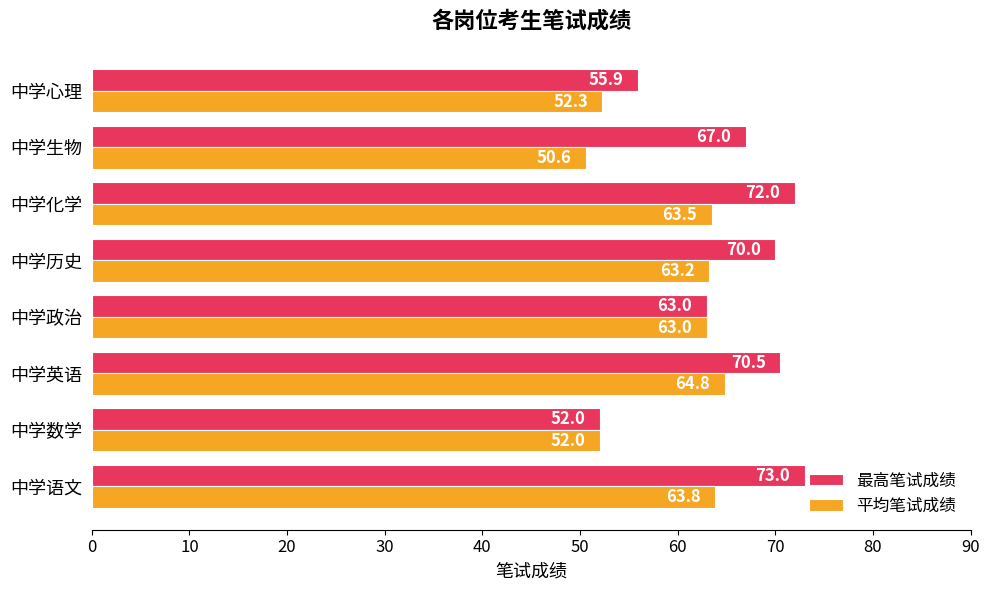

Which series has the largest range (max minus min)?

最高笔试成绩